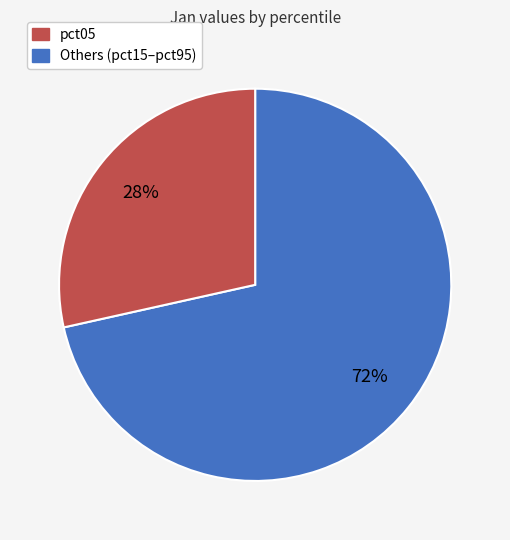

Does any single category account for the majority?

Yes